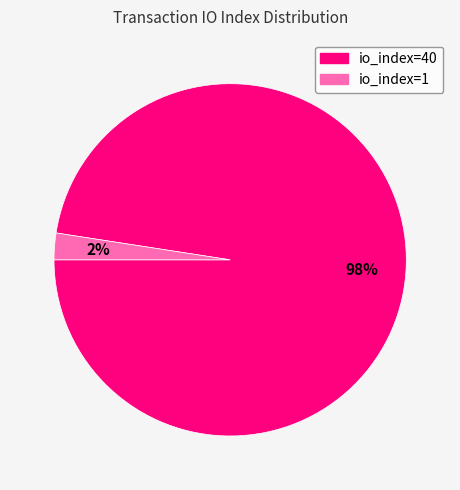

The io_index=40 slice represents 98% of the pie. True or false?

True